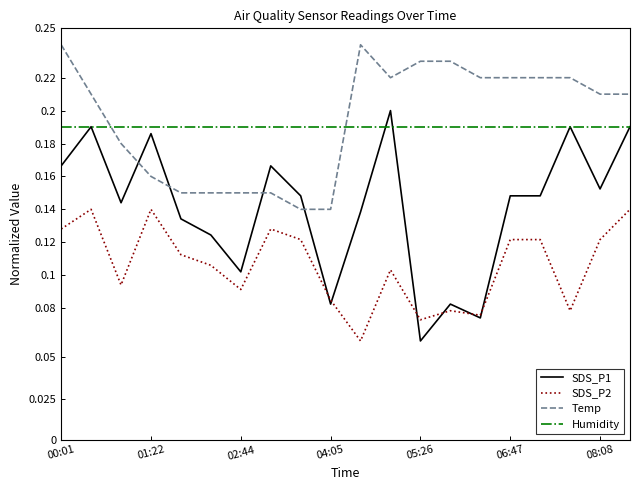

How many times do Temp and Humidity cross each other?

2